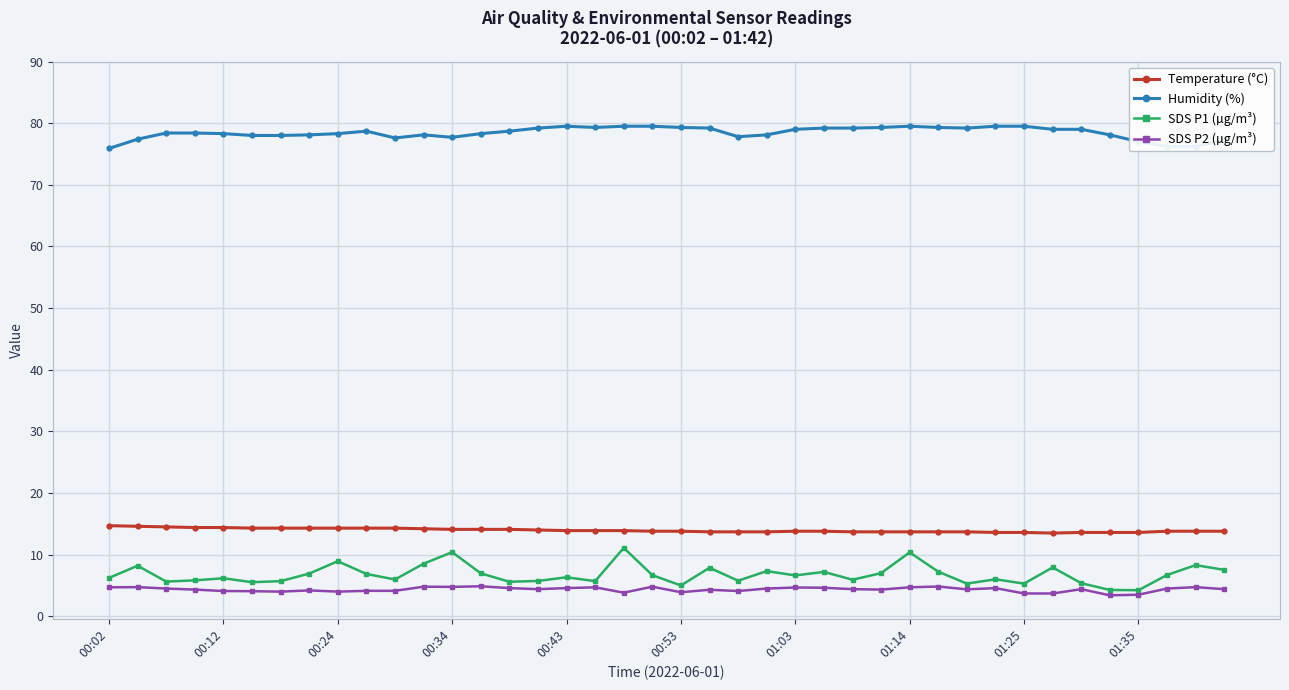

True or false: Humidity (%) and SDS P1 (µg/m³) cross at least once.

False